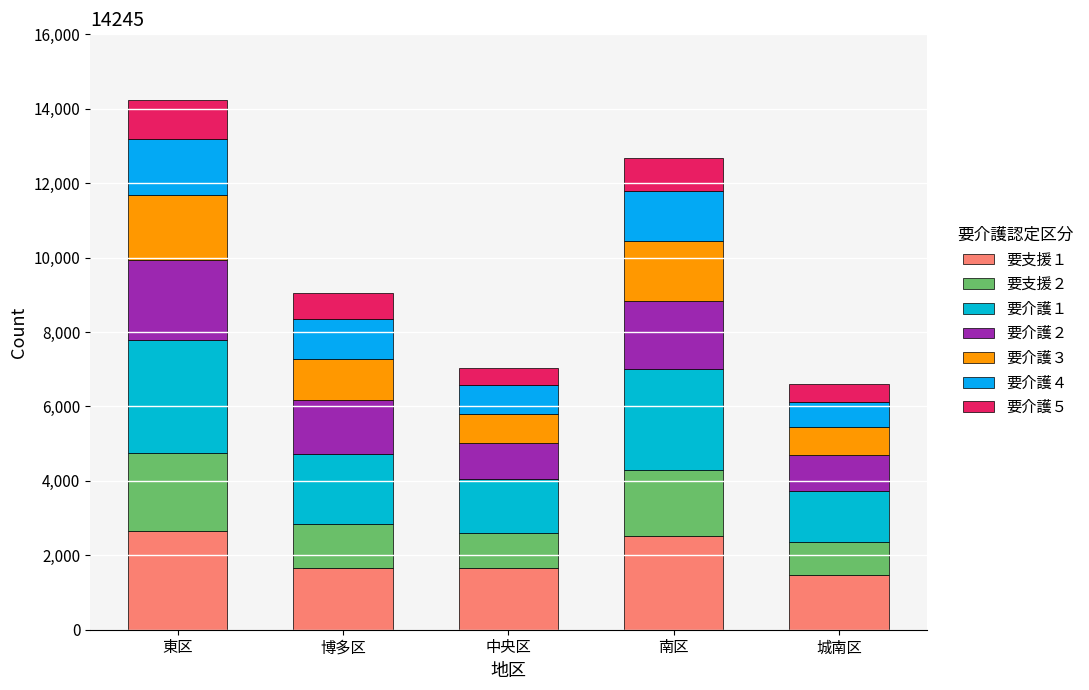

Does the chart contain any negative values?

No